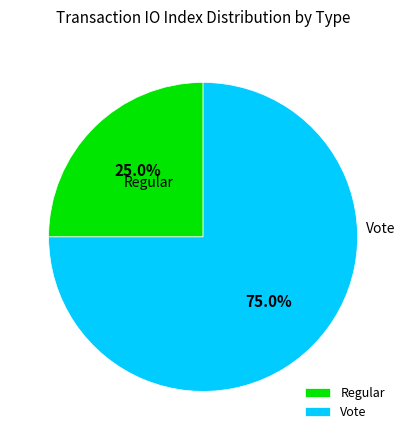

Which category accounts for the majority?

Vote